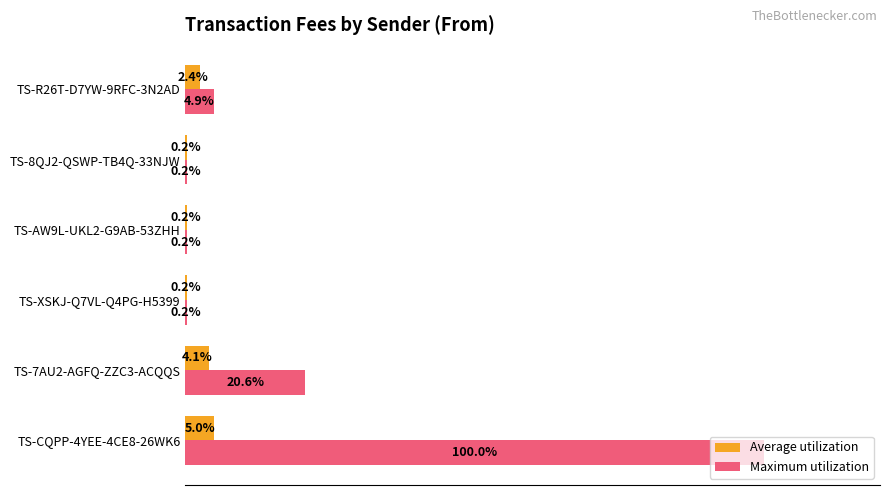

At which category is the sum across all series the highest?

TS-CQPP-4YEE-4CE8-26WK6